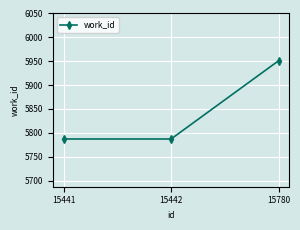

Count the values in the range 5787 to 5951.

3